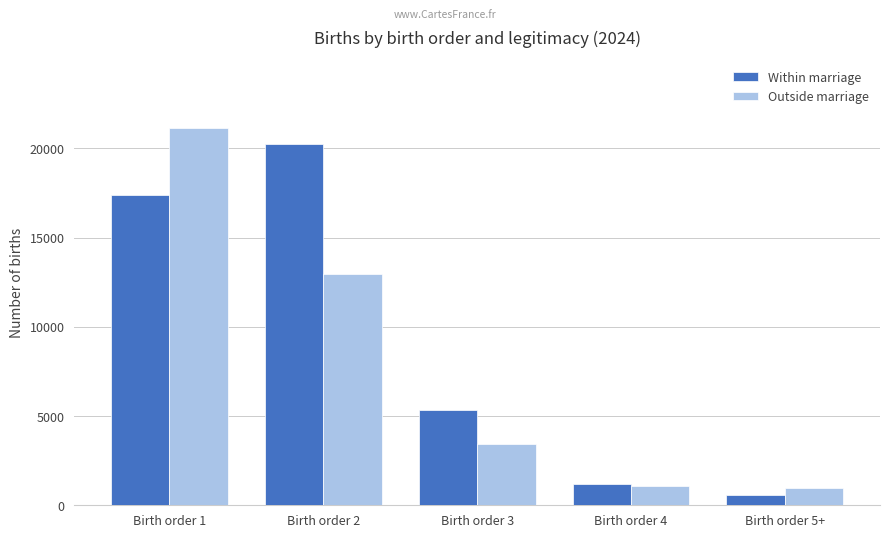

What is the label of the 5th bar from the right?

Birth order 1